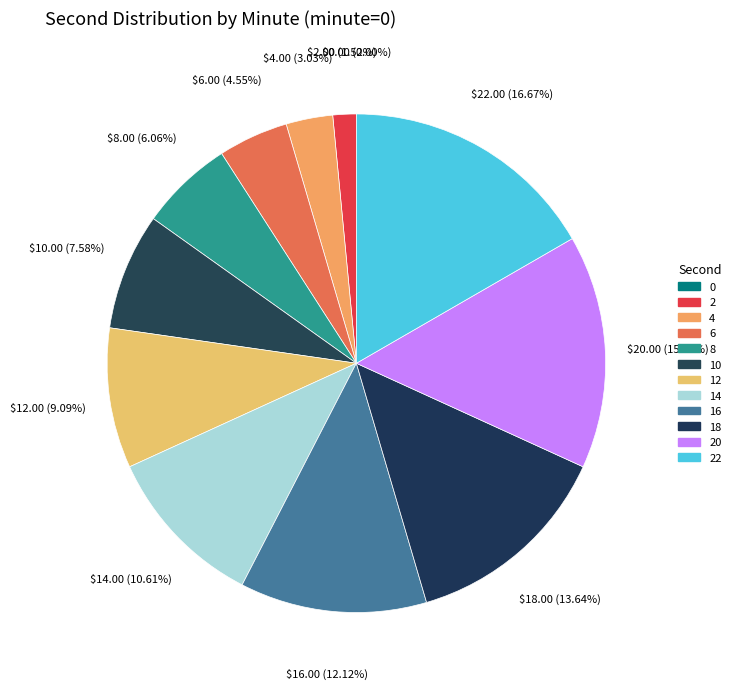

Is it true that 16 is 5% of the pie?

False